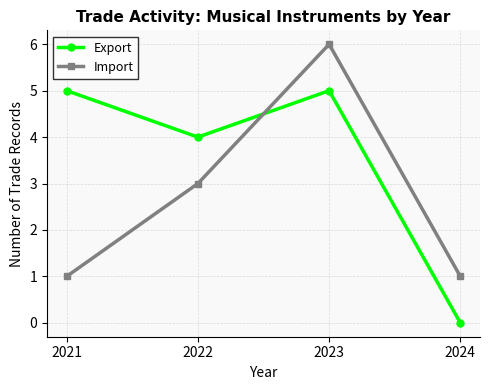

Read the Import value at 2023.

6